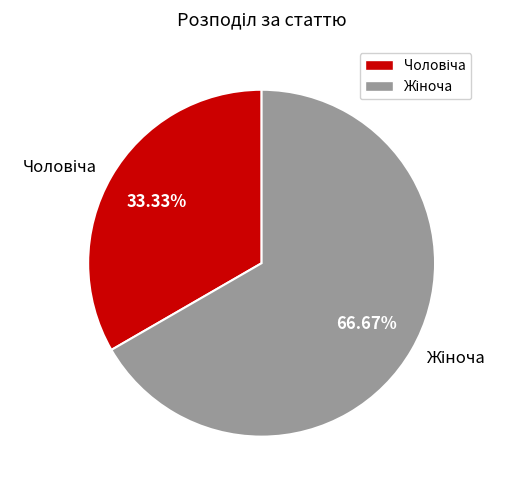

Count the number of slices in the pie.

2